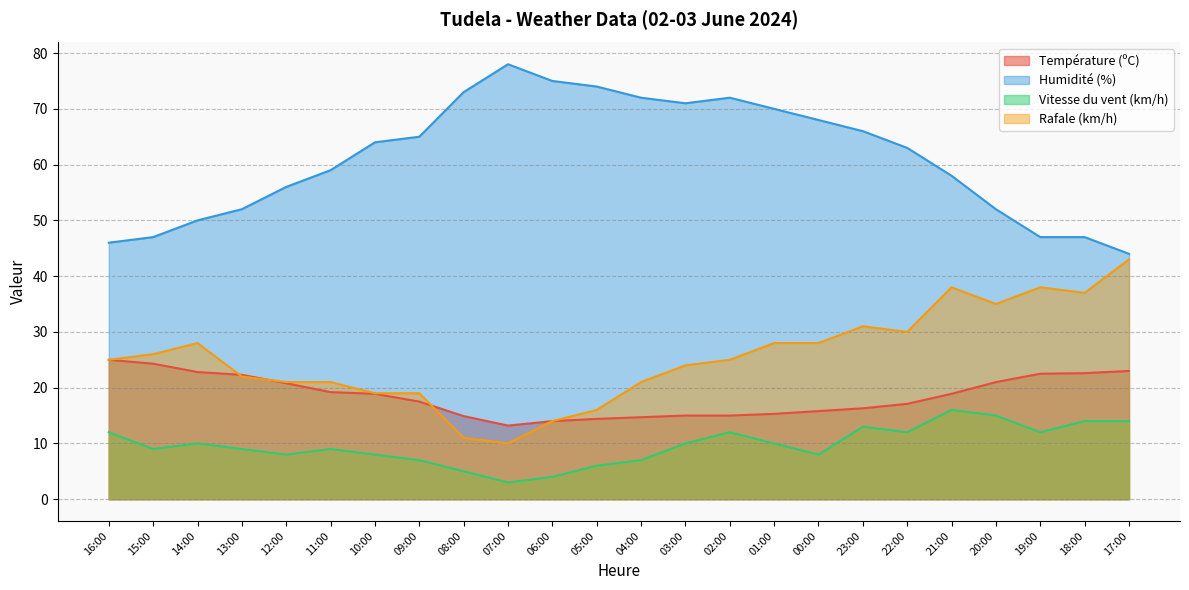

What is the average value of the Température (ºC) series?

18.5